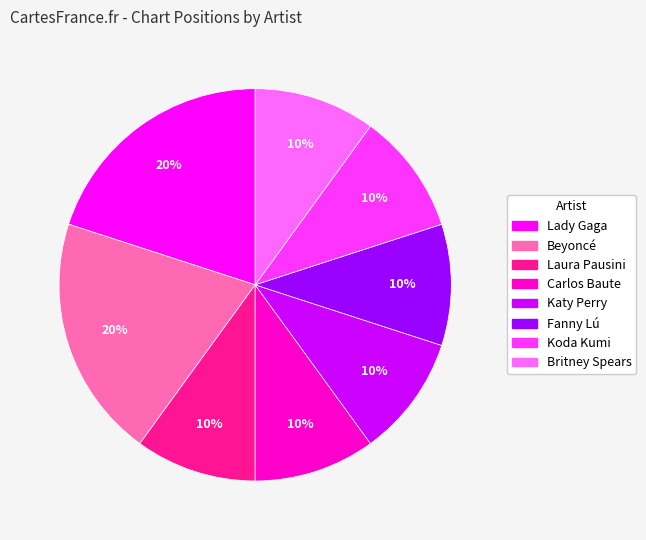

Is Katy Perry the majority of the pie?

No